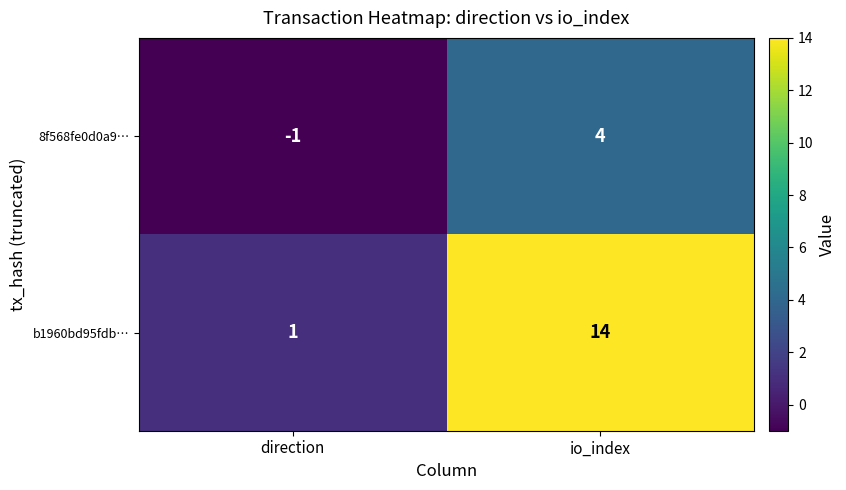

Reading left to right, transcribe all the data shown in this chart.

8f568fe0d0a9…: -1	4
b1960bd95fdb…: 1	14